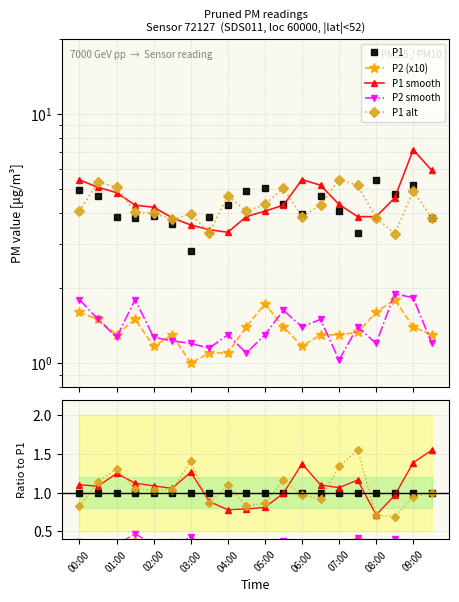

True or false: P2 (x10) and P1 smooth intersect in this chart.

False